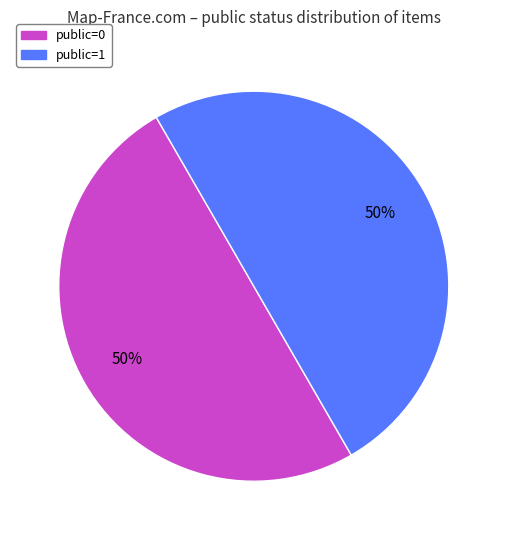

Is the sum of public=1 and public=0 greater than half?

Yes